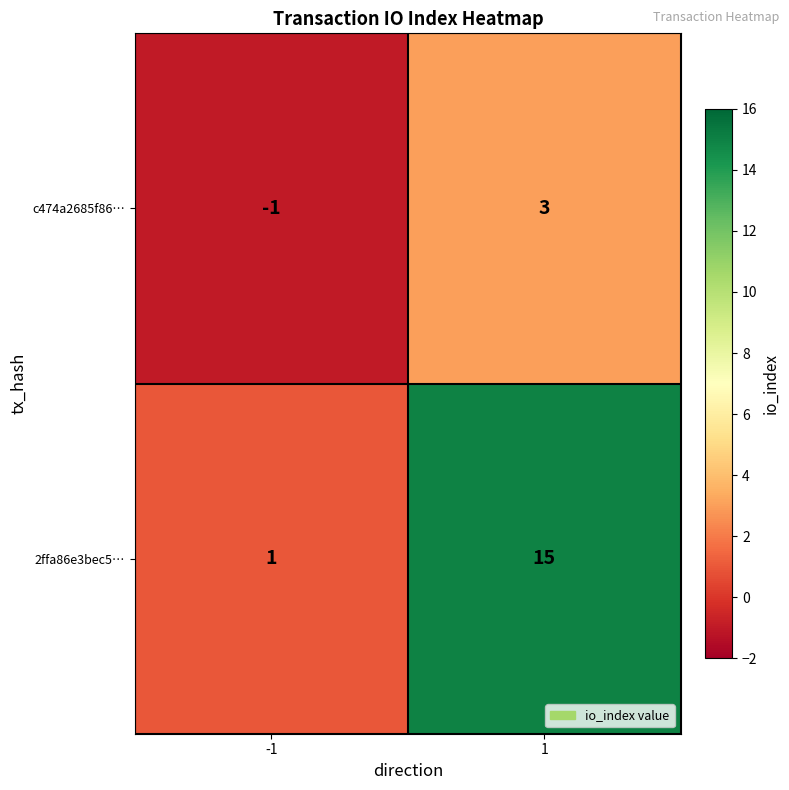

True or false: c474a2685f86… has a value of 3 at 1.

True